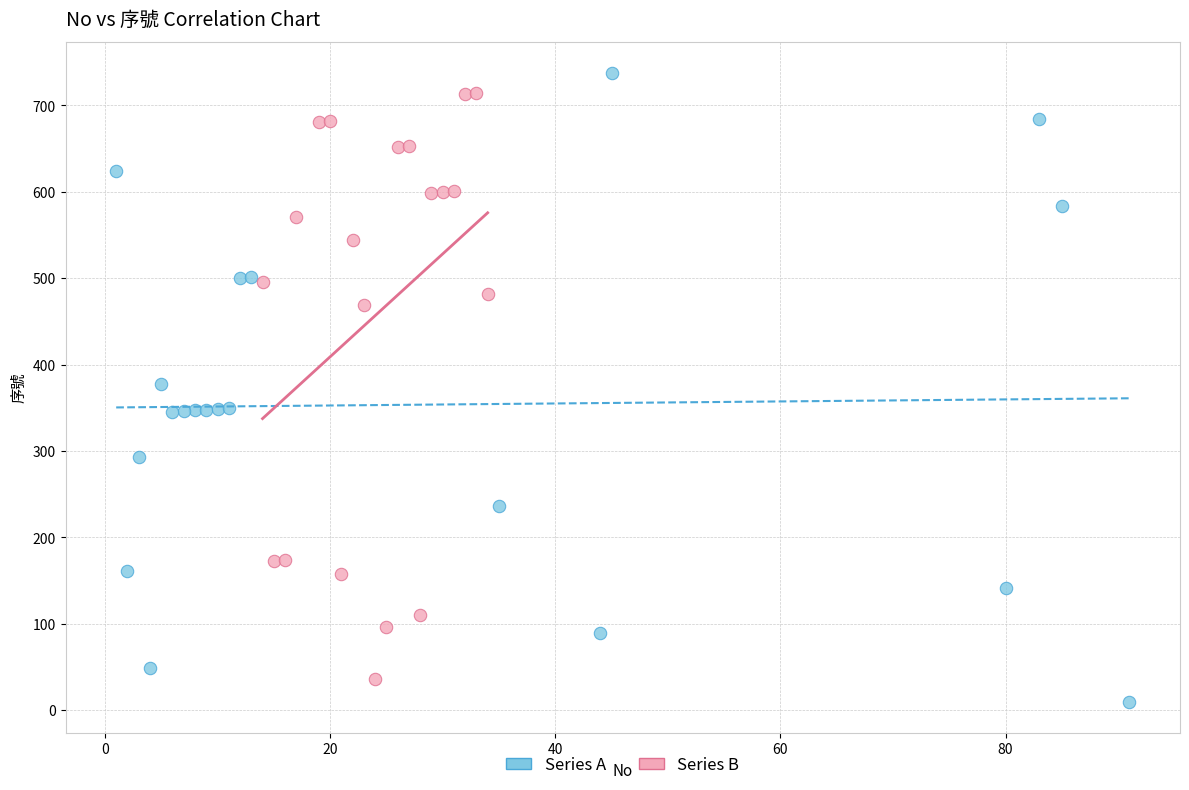

What are all the series names shown in the legend?

Series A, Series B